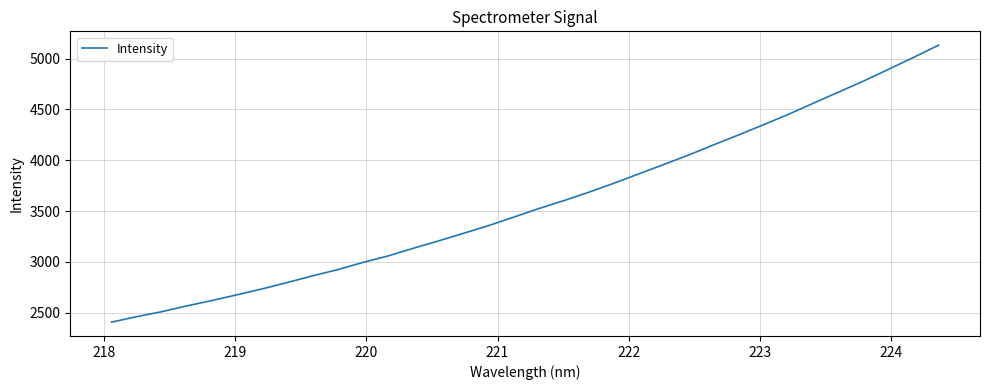

What is the difference between the maximum and minimum values?

2726.1